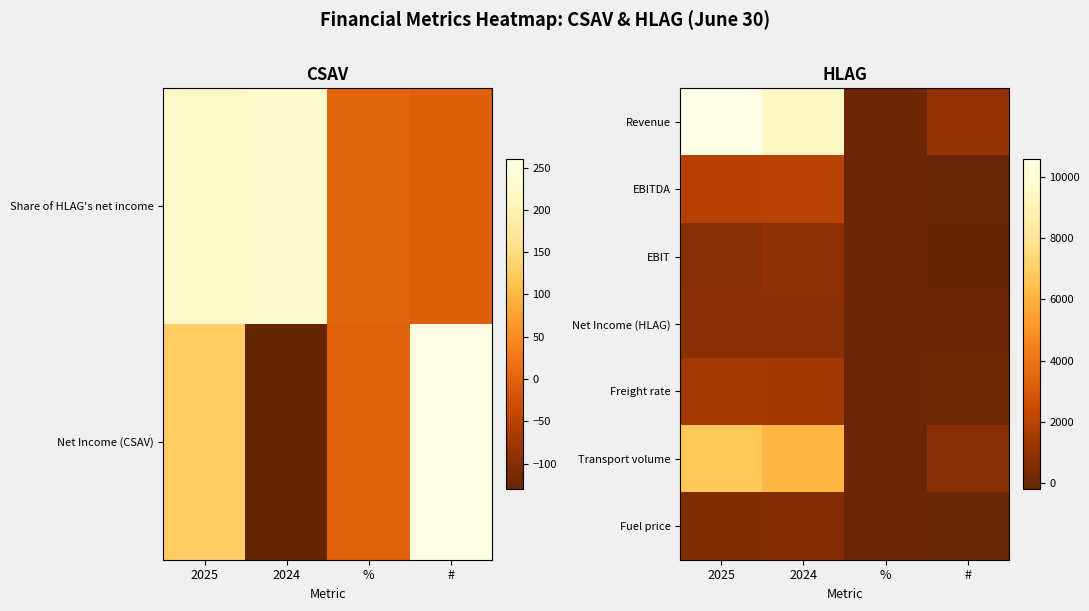

At which label does Revenue reach its minimum?

%